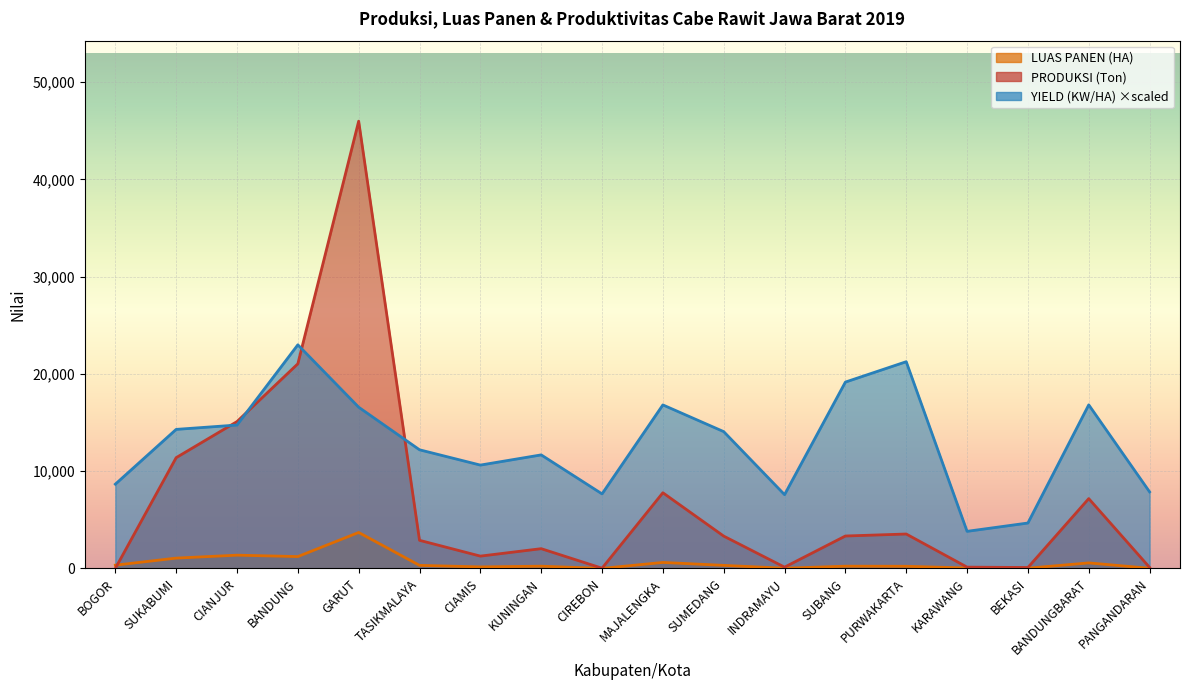

What is the difference between the YIELD (KW/HA) values at KUNINGAN and GARUT?

4903.0